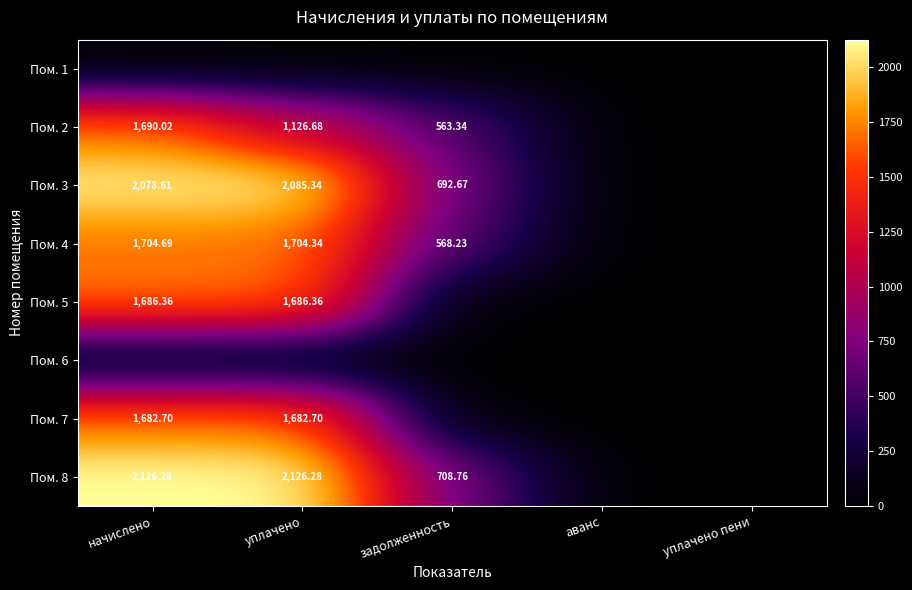

How many values in the Пом. 2 series are below 563?

2